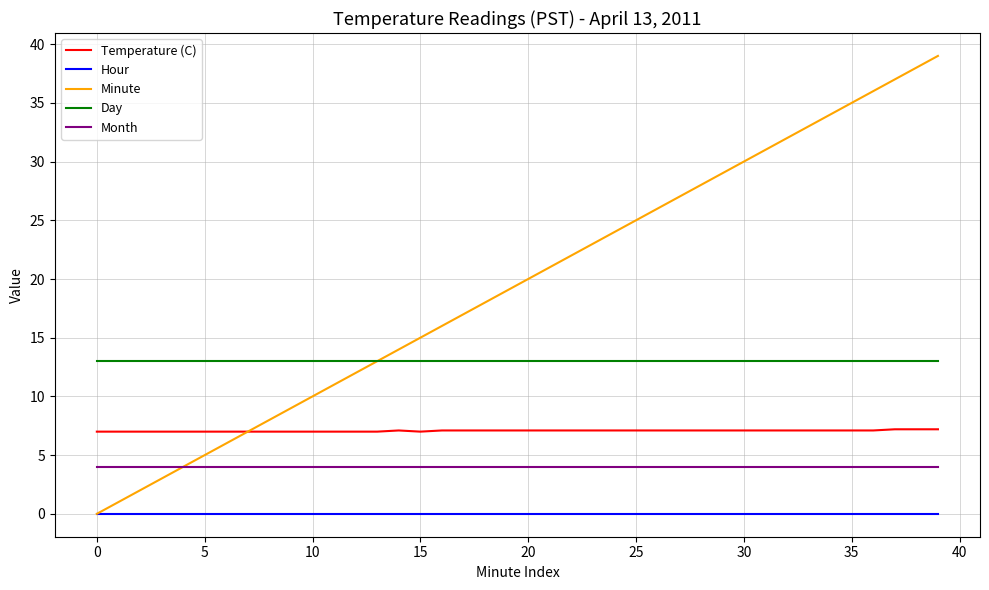

List the series in order of their overall mean, highest first.

Minute, Day, Temperature (C), Month, Hour